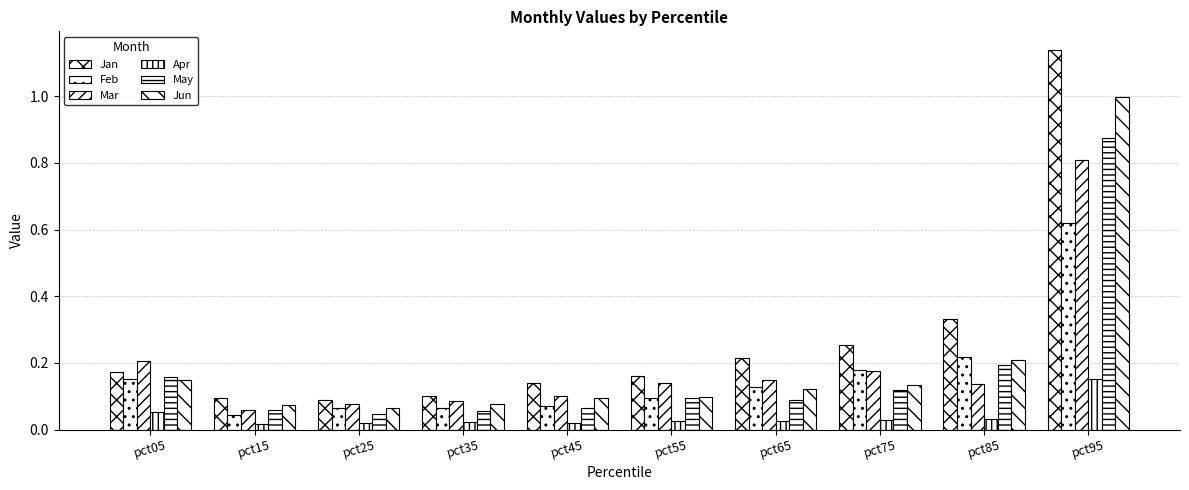

Reading left to right, what are all the values shown in this chart?

Jan: pct05=0.2	pct15=0.1	pct25=0.1	pct35=0.1	pct45=0.1	pct55=0.2	pct65=0.2	pct75=0.3	pct85=0.3	pct95=1.1
Feb: pct05=0.2	pct15=0.0	pct25=0.1	pct35=0.1	pct45=0.1	pct55=0.1	pct65=0.1	pct75=0.2	pct85=0.2	pct95=0.6
Mar: pct05=0.2	pct15=0.1	pct25=0.1	pct35=0.1	pct45=0.1	pct55=0.1	pct65=0.1	pct75=0.2	pct85=0.1	pct95=0.8
Apr: pct05=0.1	pct15=0.0	pct25=0.0	pct35=0.0	pct45=0.0	pct55=0.0	pct65=0.0	pct75=0.0	pct85=0.0	pct95=0.2
May: pct05=0.2	pct15=0.1	pct25=0.0	pct35=0.1	pct45=0.1	pct55=0.1	pct65=0.1	pct75=0.1	pct85=0.2	pct95=0.9
Jun: pct05=0.1	pct15=0.1	pct25=0.1	pct35=0.1	pct45=0.1	pct55=0.1	pct65=0.1	pct75=0.1	pct85=0.2	pct95=1.0